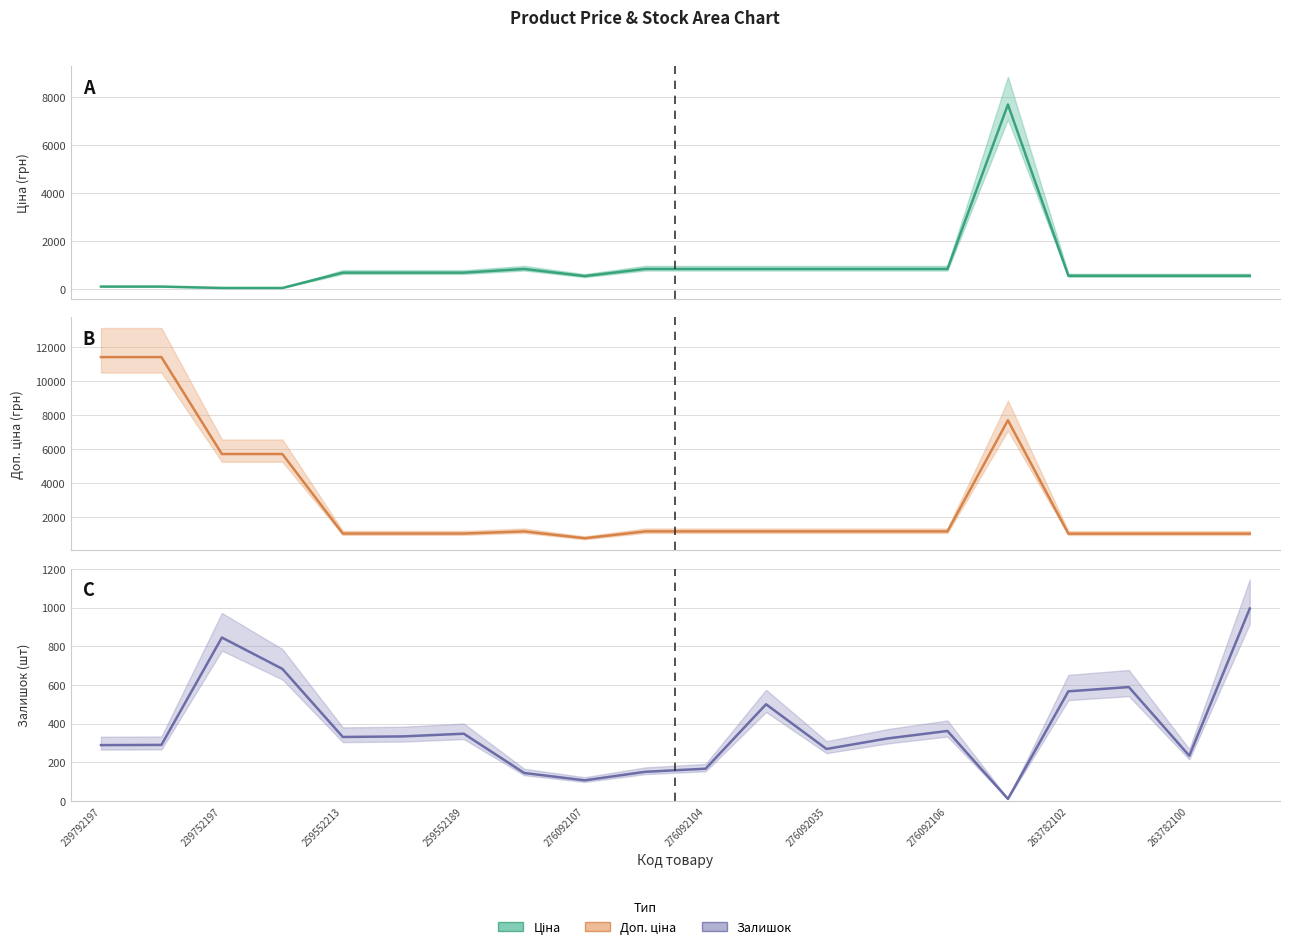

What is the value of the Доп. ціна (центр) point at the 4th from the left?

5705.0